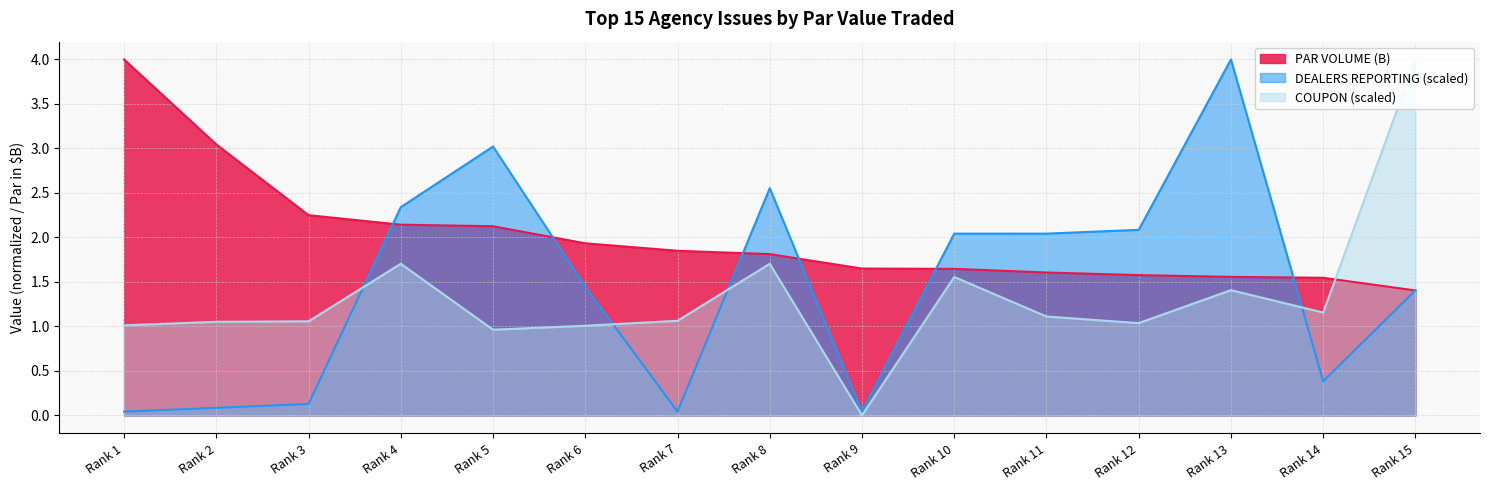

What is the difference between the second highest and minimum values in the PAR VOLUME (B) series?

1.6